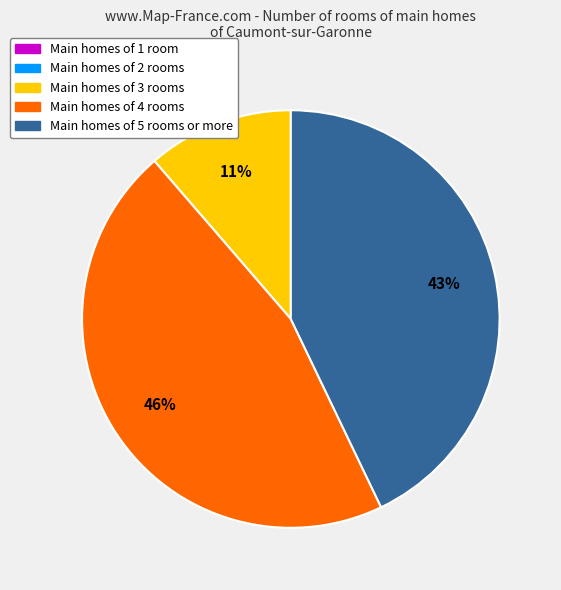

To the nearest percent, what is the average slice percentage?

20%